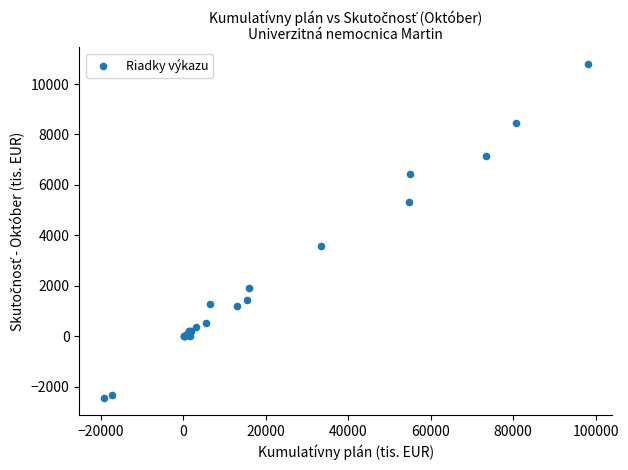

What Y value in the scatter plot is closest to 4164?

3576.4